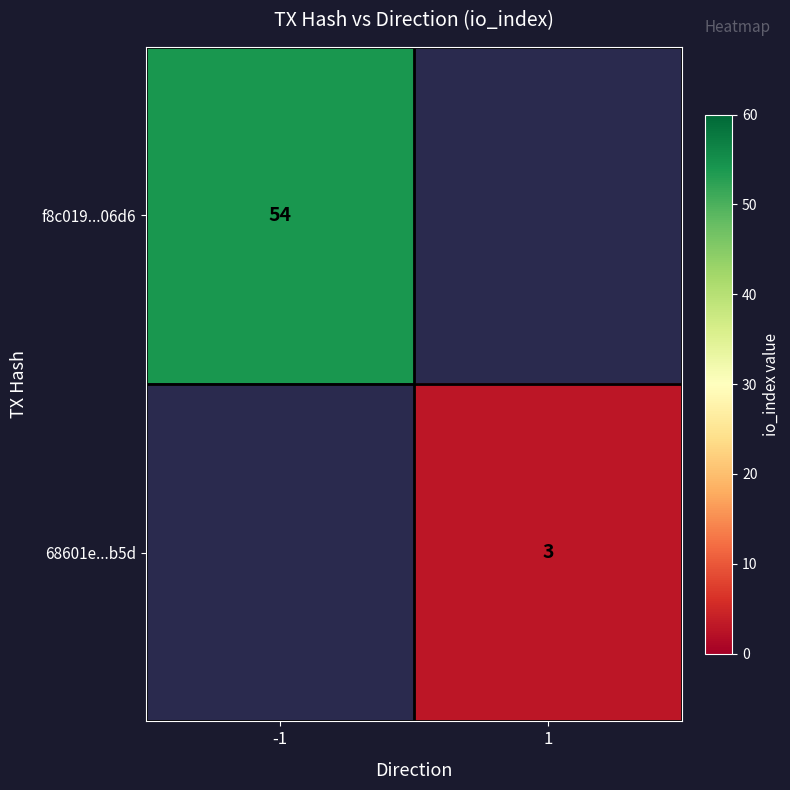

The value of f8c019...06d6 at -1 is 93. True or false?

False